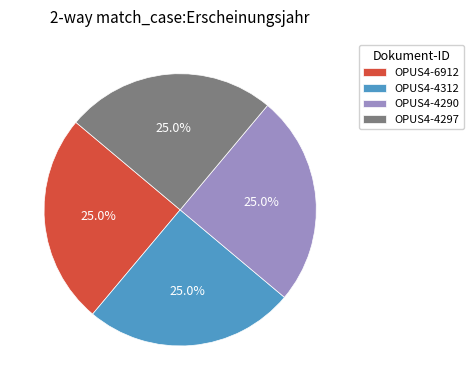

Is it true that OPUS4-4290 is 25% of the pie?

True